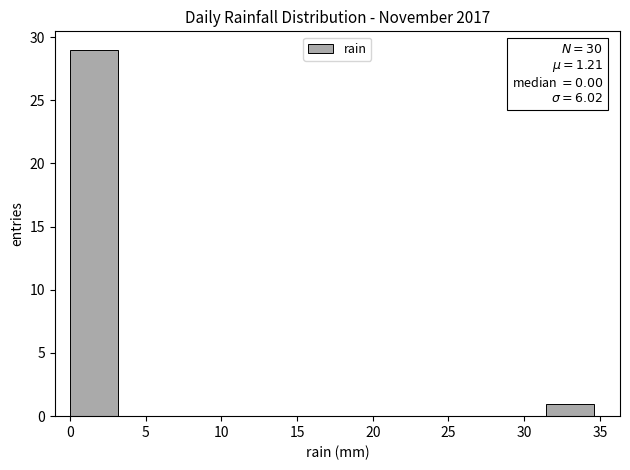

Over which range of the x-axis is the bar tallest?

0.0 to 3.0